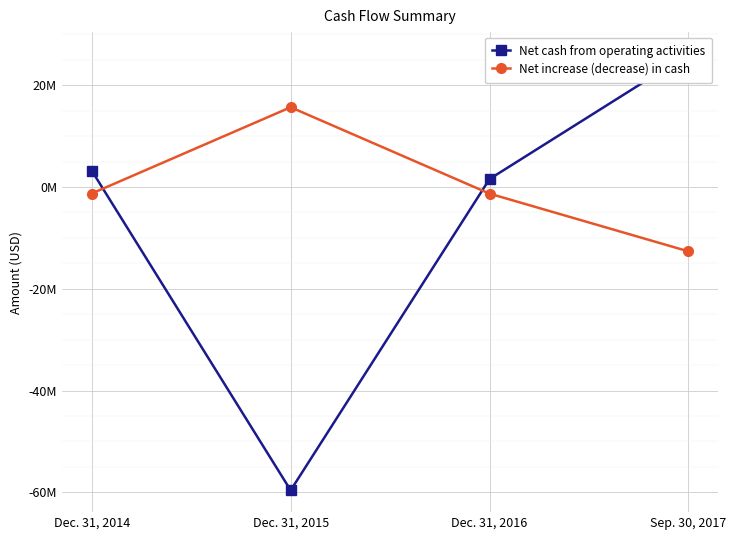

How many values in Net cash from operating activities are below zero?

1